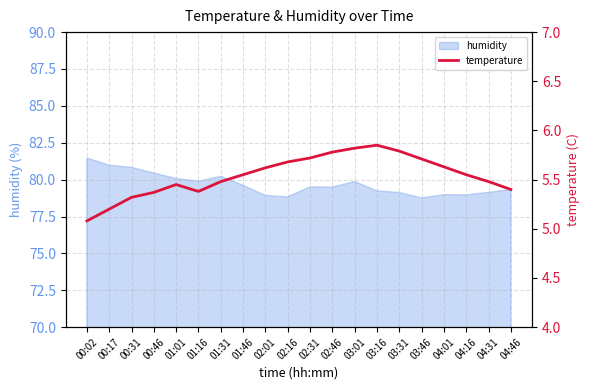

What is the minimum value shown in the chart?

5.1